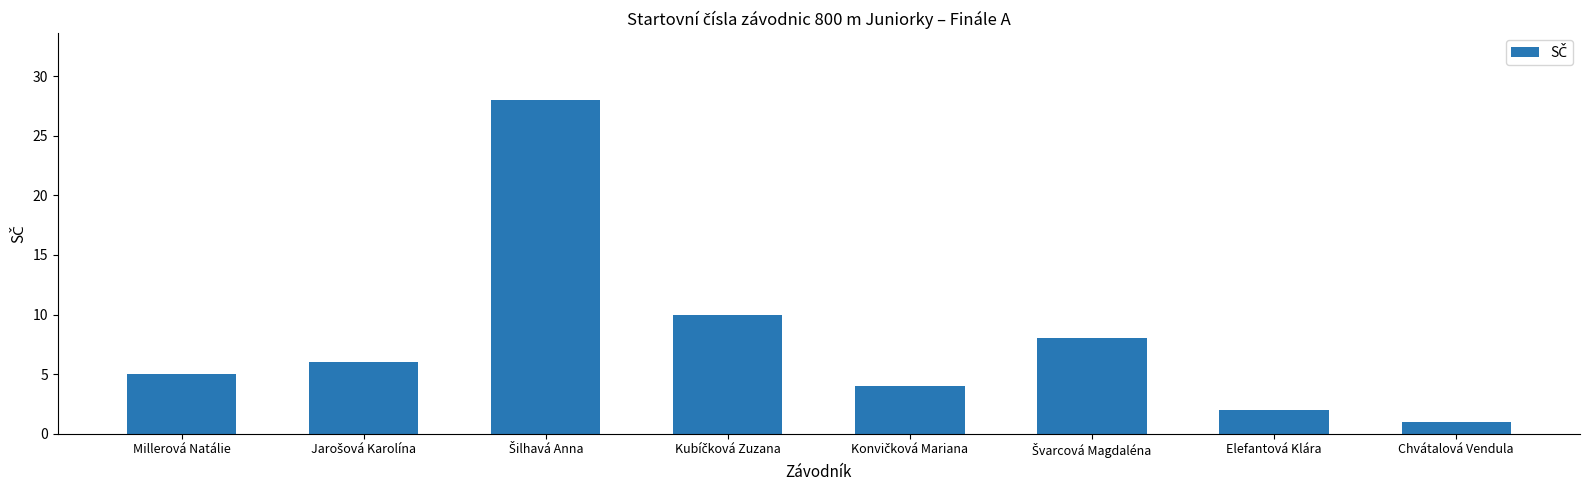

Is it true that the value at Millerová Natálie is 1?

False